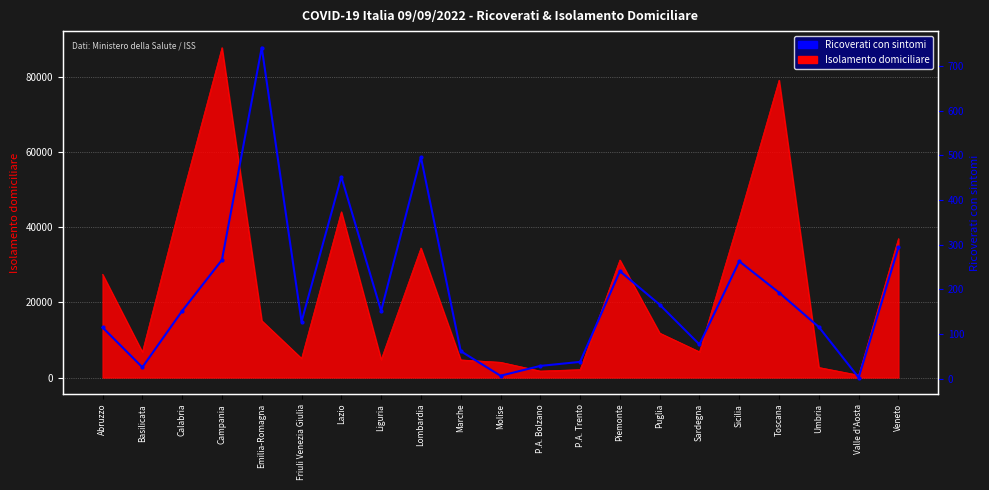

Where is the first local minimum?

Basilicata